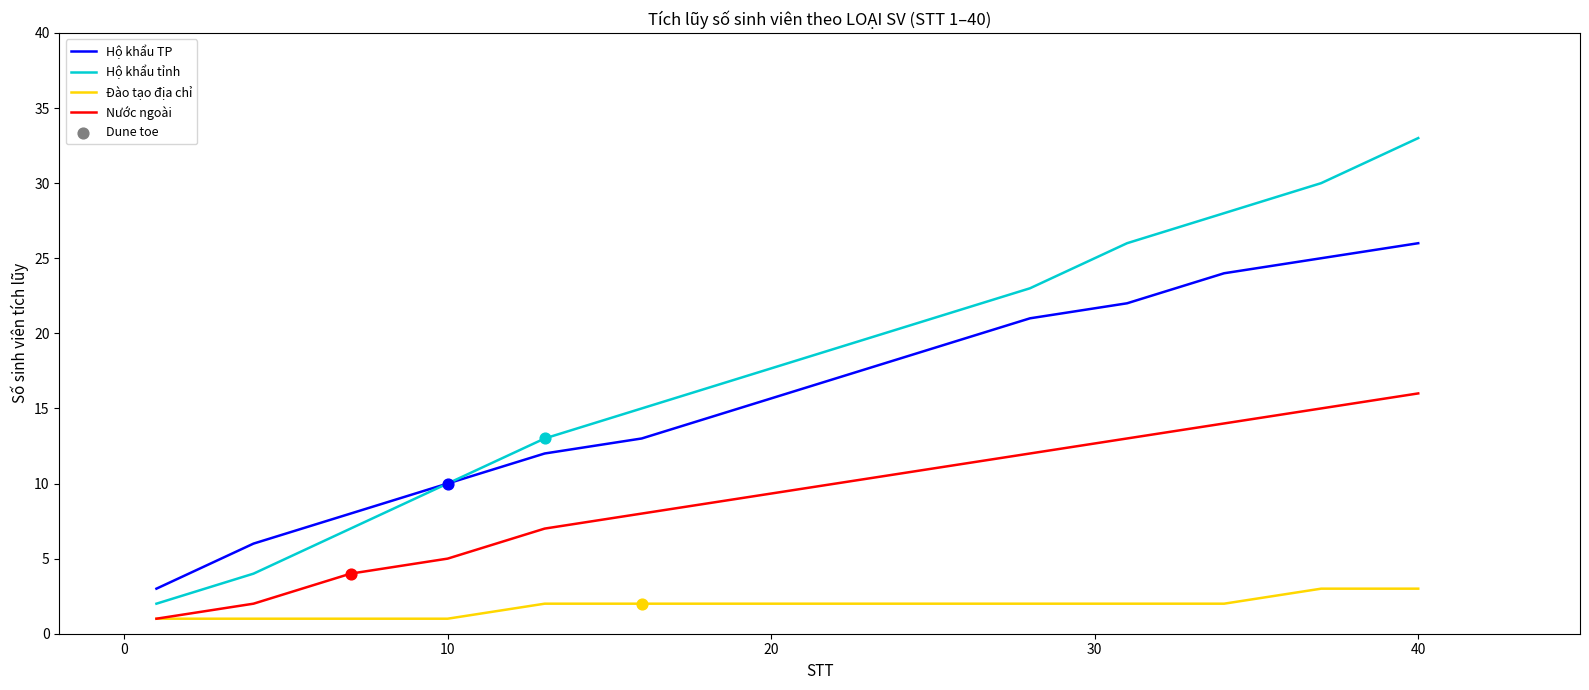

Which series has the largest total across all categories?

Hộ khẩu tỉnh